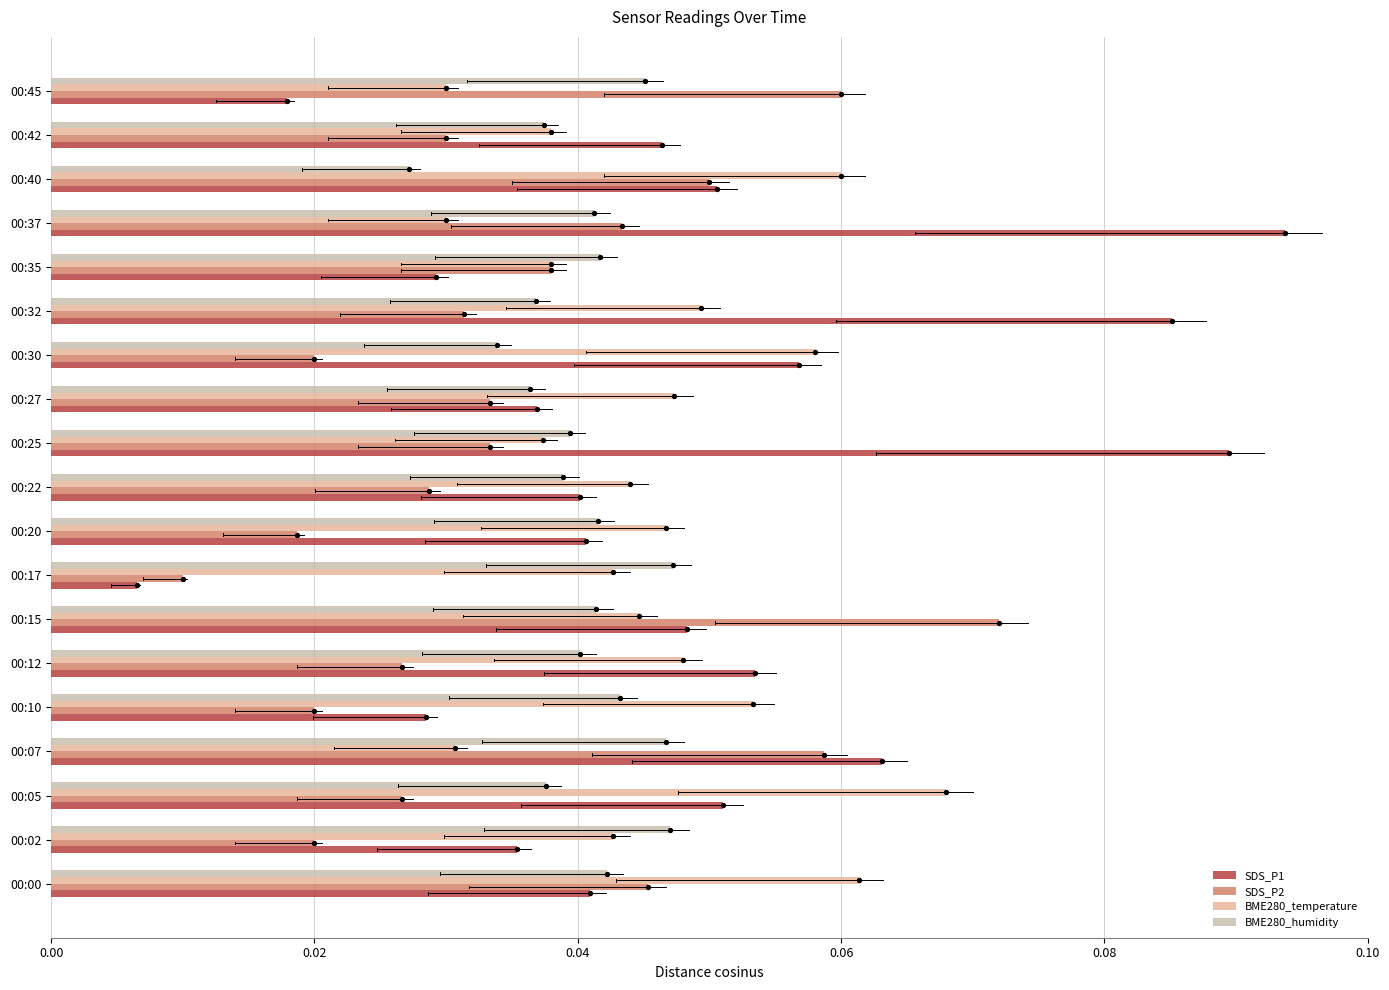

Which series has the largest total across all categories?

SDS_P1